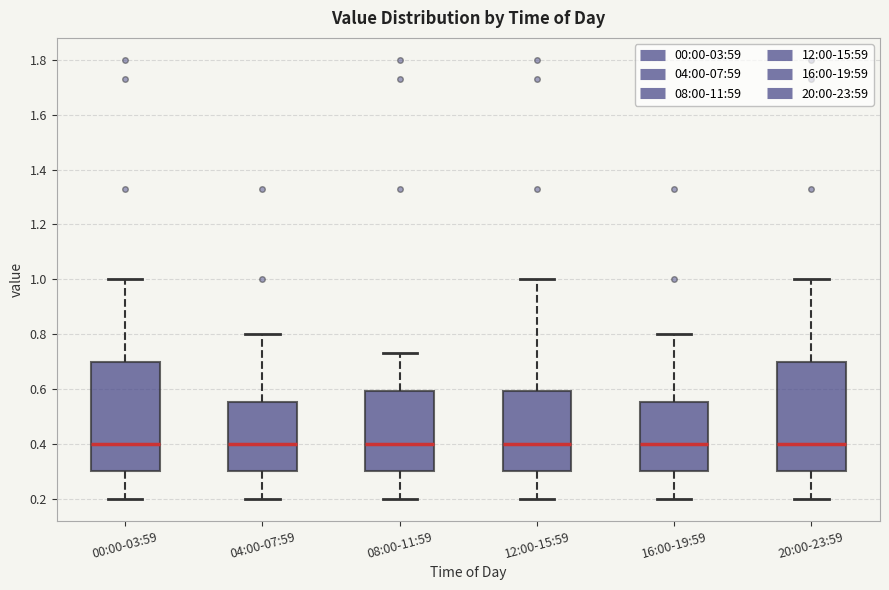

Where does the upper whisker of the box for 20:00-23:59 end on the y-axis? The values are not printed on the chart, so give them approximately, as read against the axis.

1.00